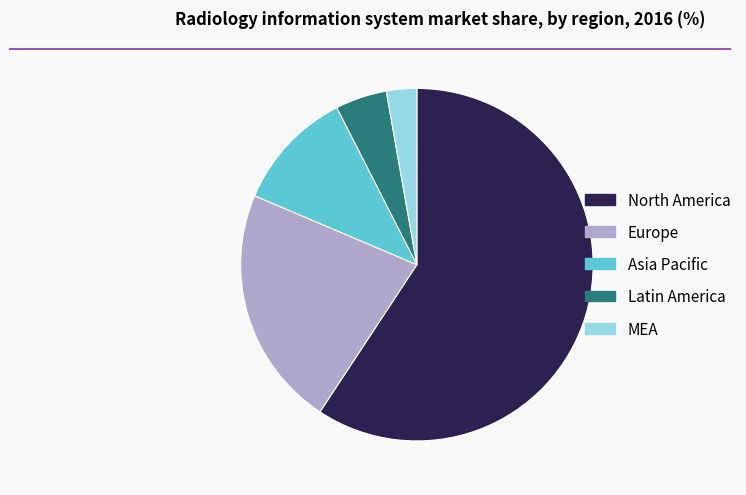

What is the ratio of the value at Europe to the value at Latin America?

4.7